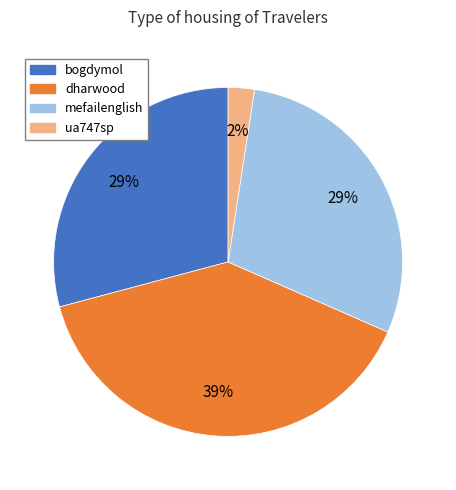

Do mefailenglish and dharwood together represent more than half of the pie?

Yes